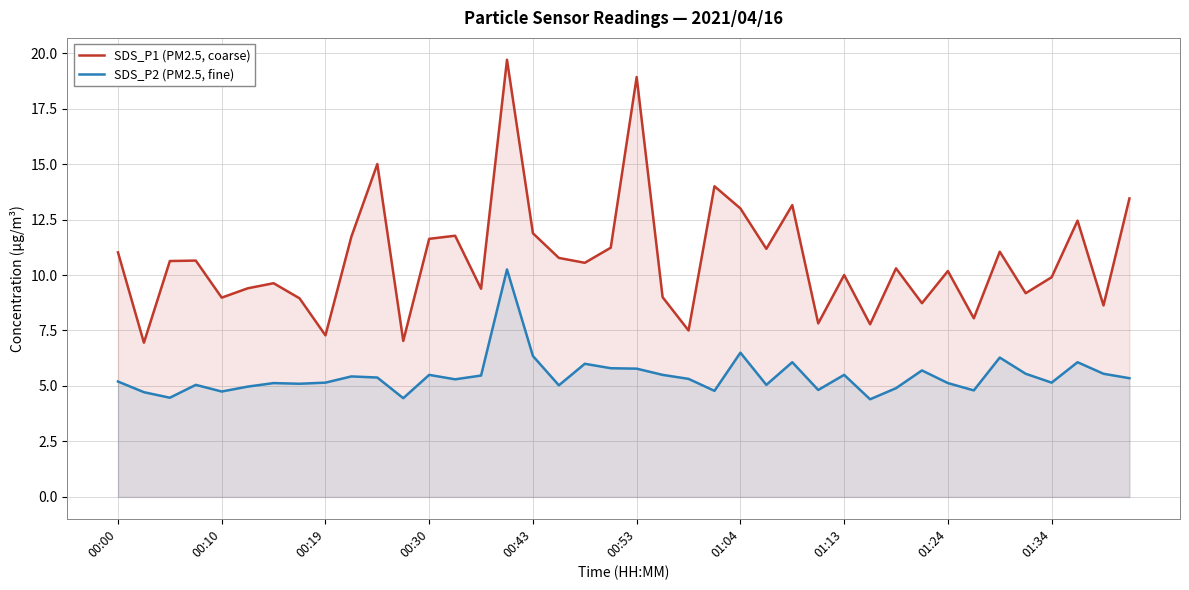

What is the difference between the second highest and minimum values in the SDS_P2 (PM2.5, fine) series?

2.1